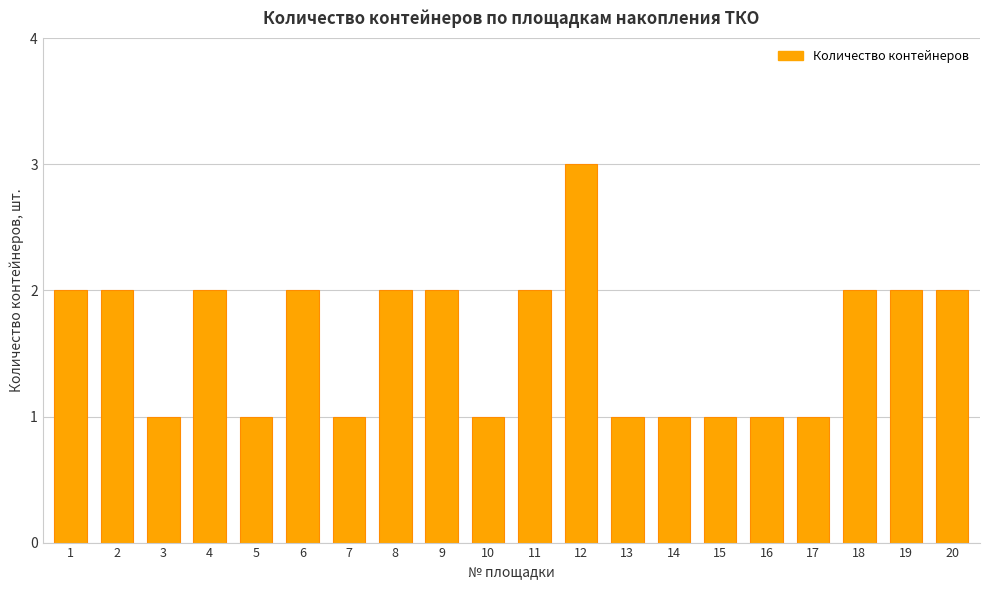

Approximately how many times larger is the value at 20 compared to 2?

1.0